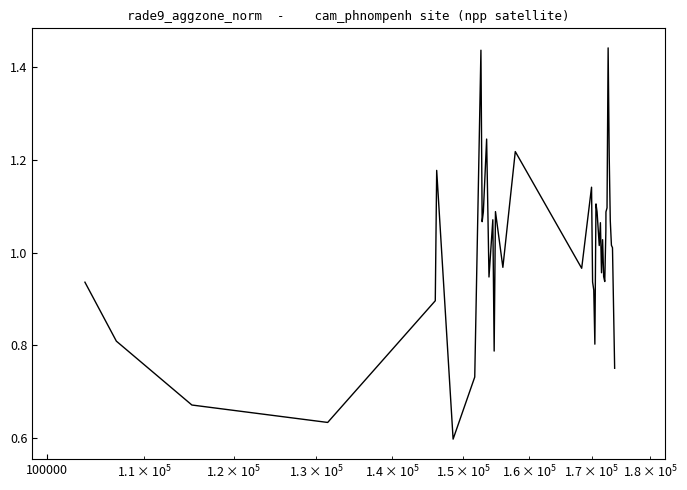

How many interior local valleys (lower than both neighbors) does the data have?

11